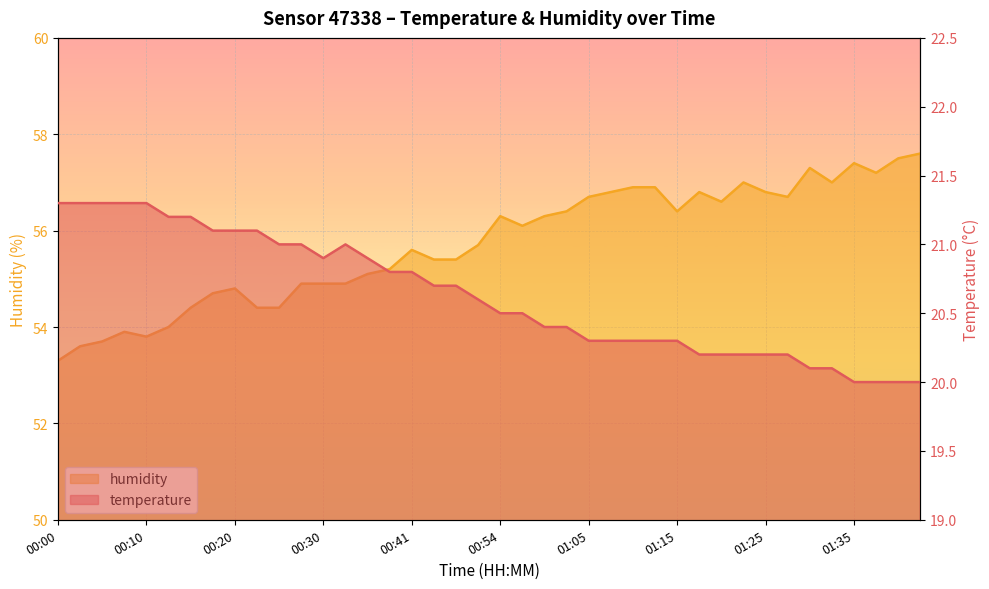

What are all the series names shown in the legend?

temperature, humidity